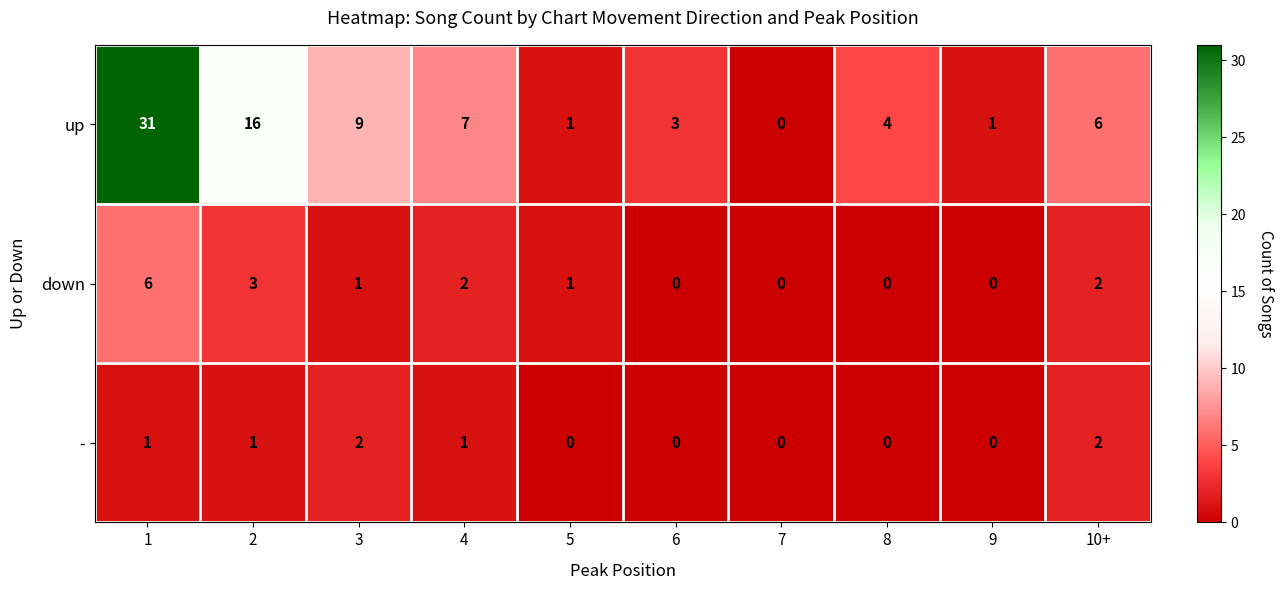

The value of down at 10+ is 1. True or false?

False